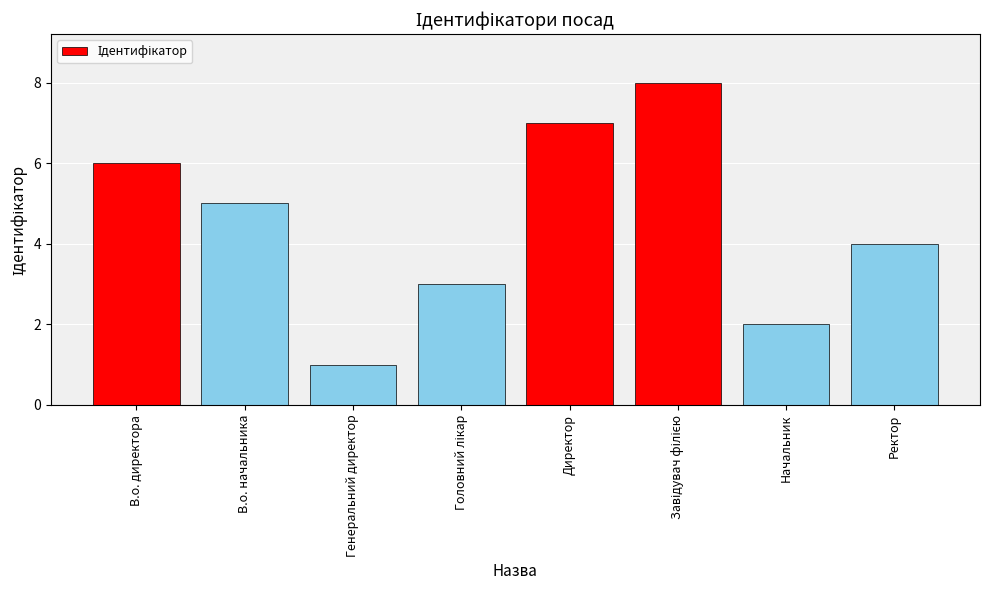

The chart shows a value of 2 at Начальник. True or false?

True